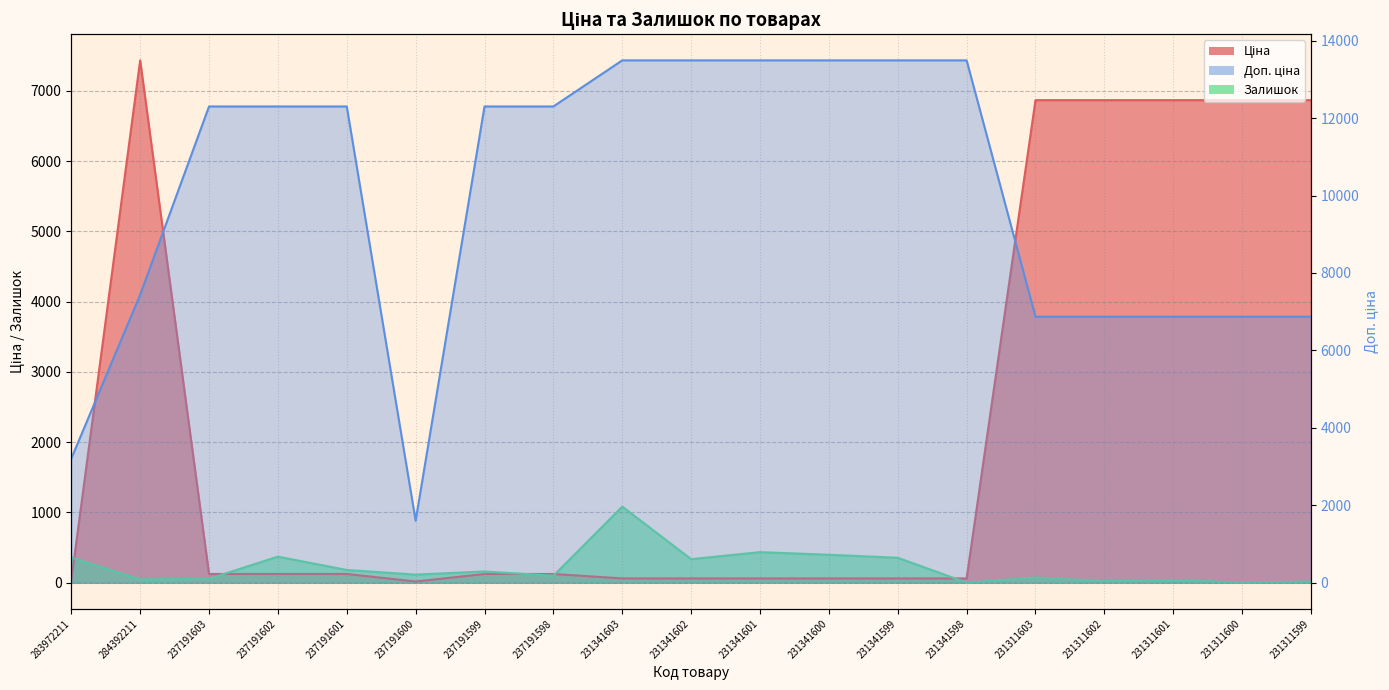

True or false: Залишок has more than 1 interior local peaks.

True